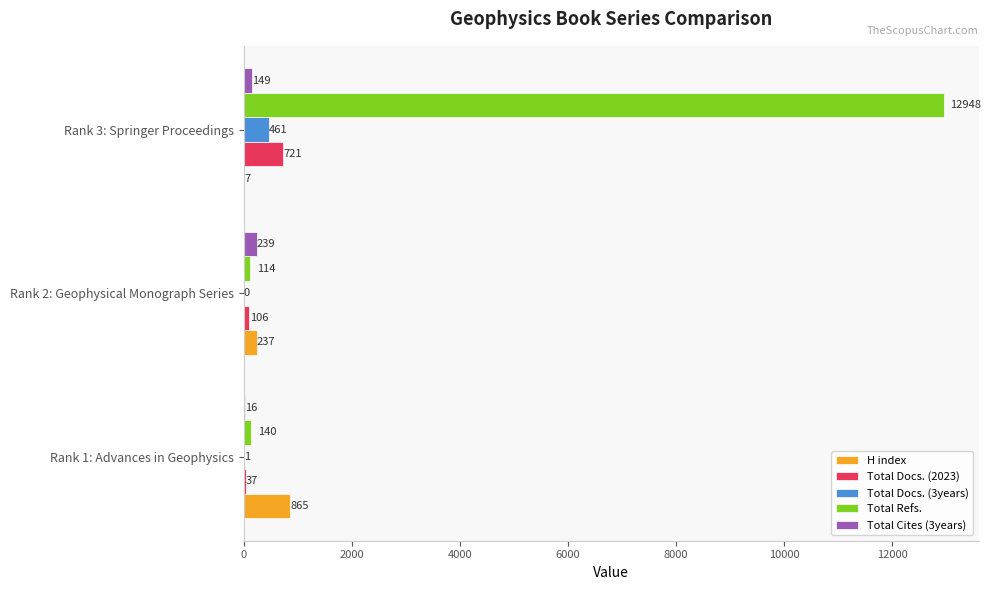

What are all the series names shown in the legend?

H index, Total Docs. (2023), Total Docs. (3years), Total Refs., Total Cites (3years)